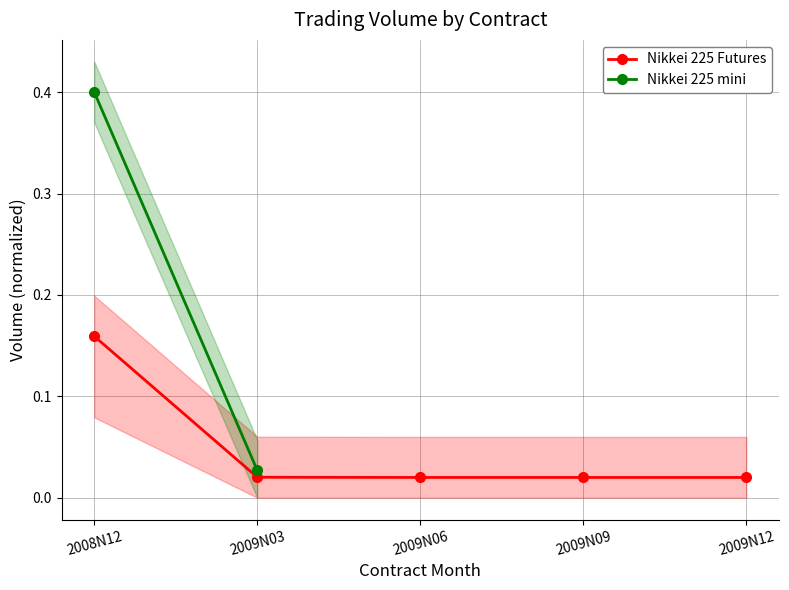

What is the greatest value displayed?

0.2